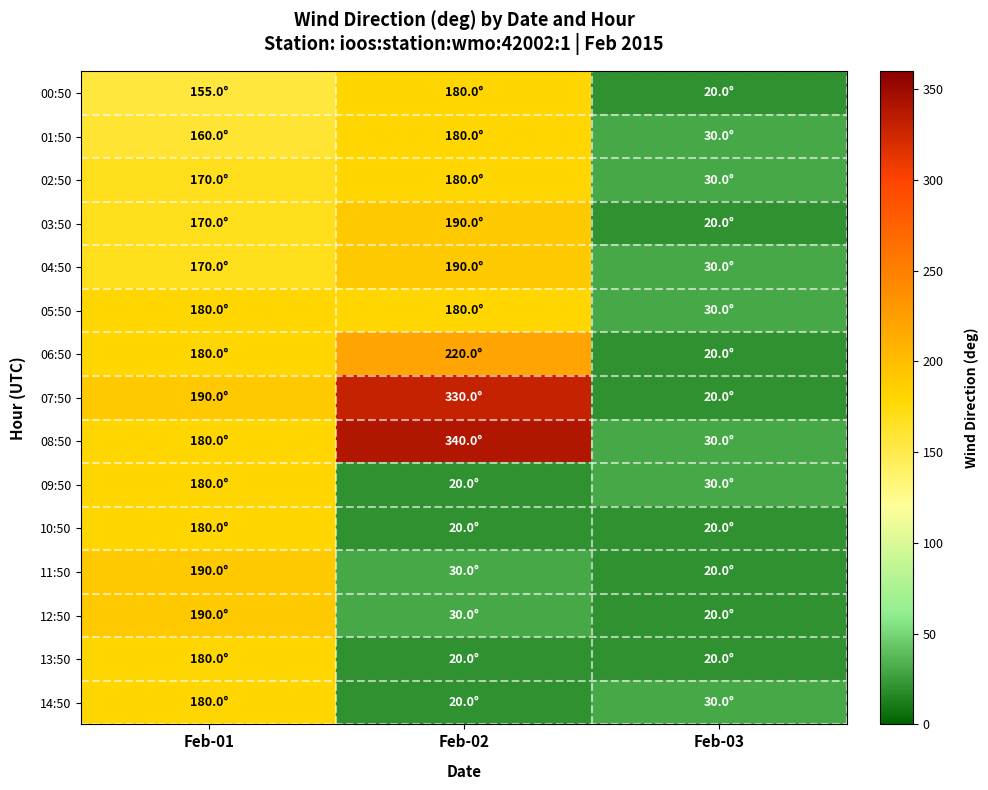

Reading left to right, transcribe all the data shown in this chart.

00:50: Feb-01=155	Feb-02=180	Feb-03=20
01:50: Feb-01=160	Feb-02=180	Feb-03=30
02:50: Feb-01=170	Feb-02=180	Feb-03=30
03:50: Feb-01=170	Feb-02=190	Feb-03=20
04:50: Feb-01=170	Feb-02=190	Feb-03=30
05:50: Feb-01=180	Feb-02=180	Feb-03=30
06:50: Feb-01=180	Feb-02=220	Feb-03=20
07:50: Feb-01=190	Feb-02=330	Feb-03=20
08:50: Feb-01=180	Feb-02=340	Feb-03=30
09:50: Feb-01=180	Feb-02=20	Feb-03=30
10:50: Feb-01=180	Feb-02=20	Feb-03=20
11:50: Feb-01=190	Feb-02=30	Feb-03=20
12:50: Feb-01=190	Feb-02=30	Feb-03=20
13:50: Feb-01=180	Feb-02=20	Feb-03=20
14:50: Feb-01=180	Feb-02=20	Feb-03=30